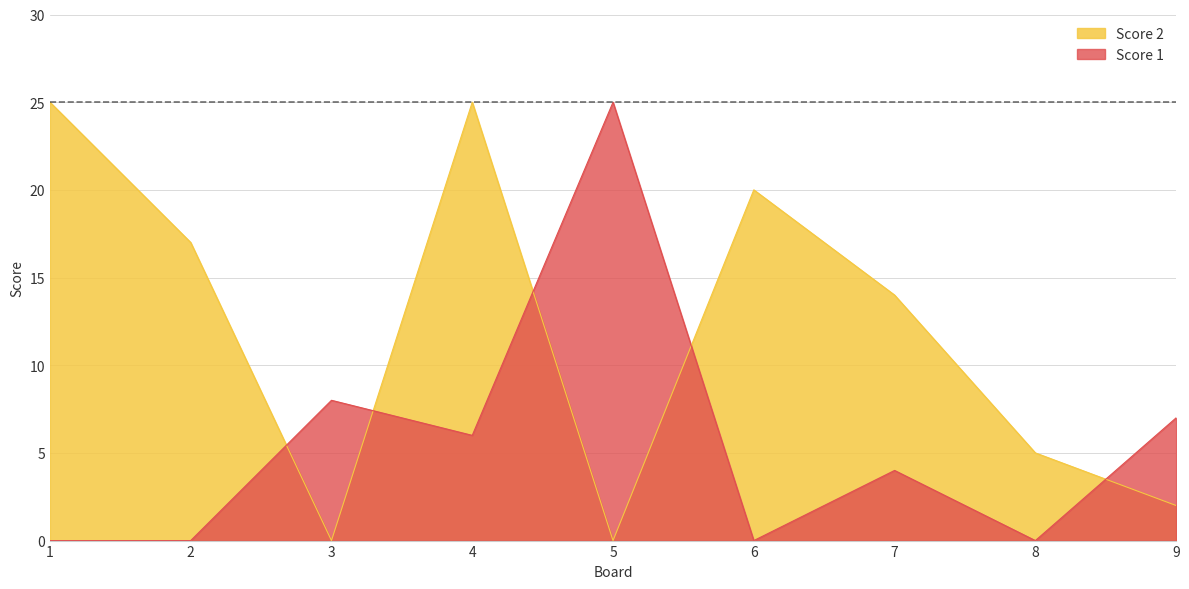

Where does the Score 2 series first go above 14?

1